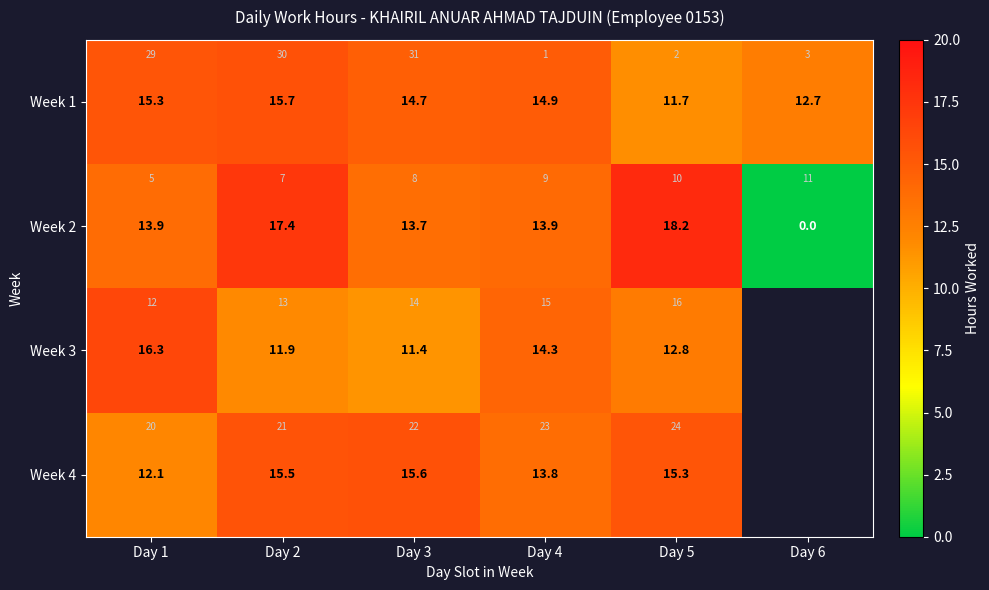

Rank the series at Day 3 from highest to lowest value.

Week 4, Week 1, Week 2, Week 3